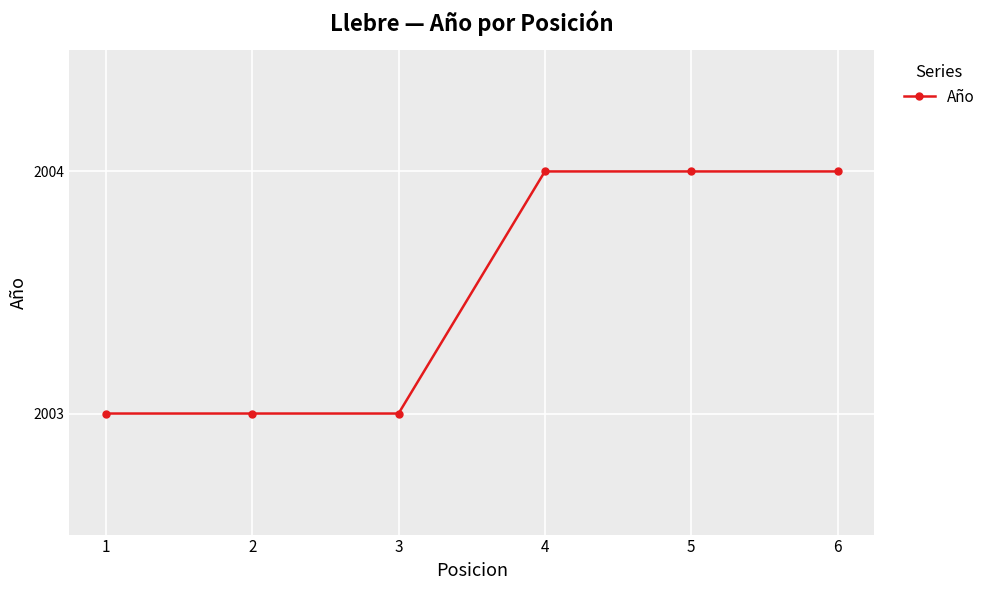

What is the smallest value displayed?

2003